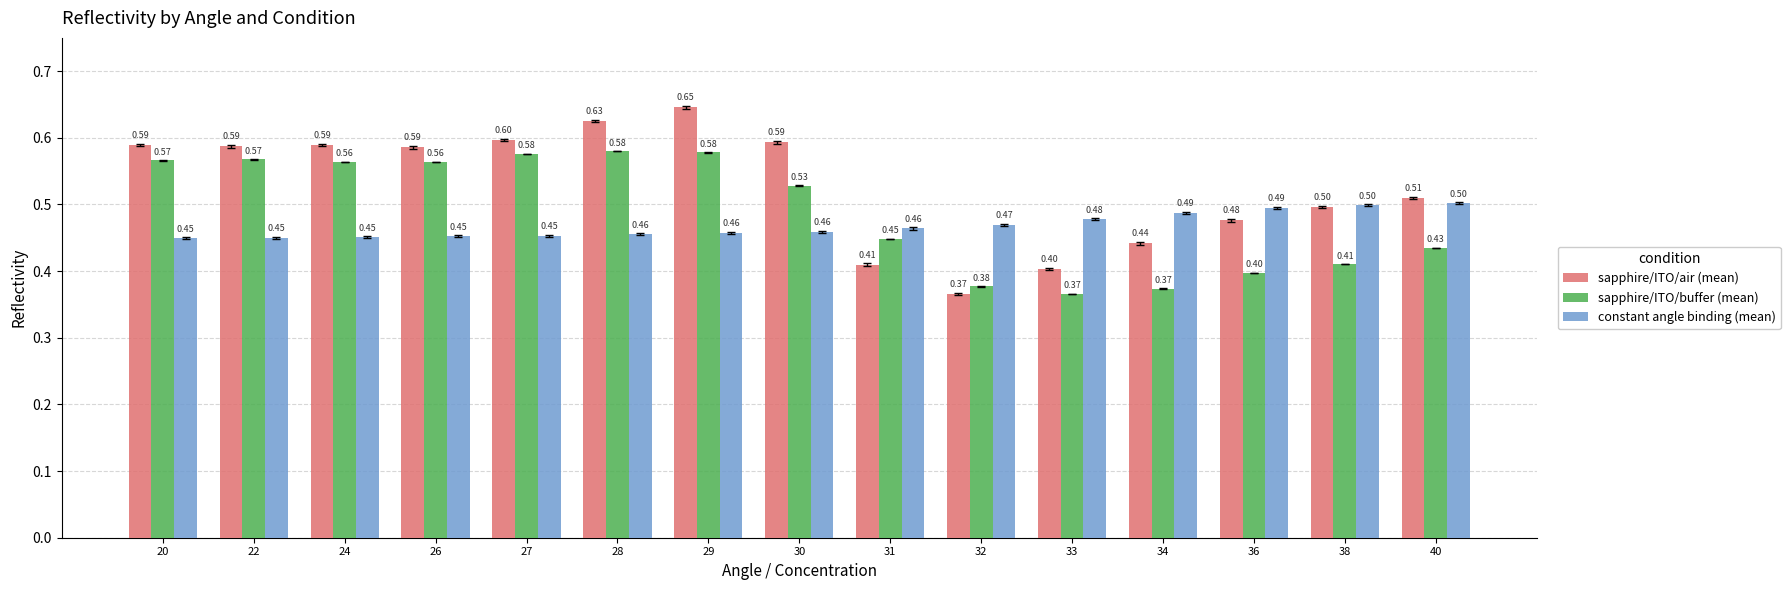

How many bars are there in each group?

3